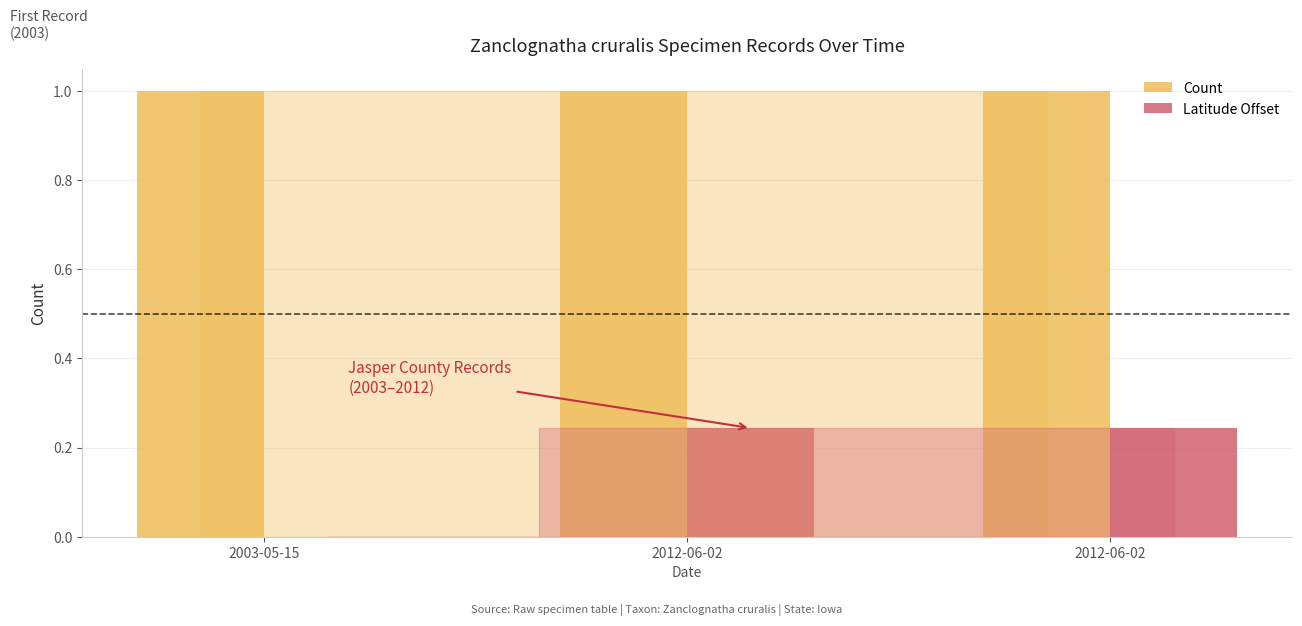

What are all the series names shown in the legend?

Count, Latitude Offset